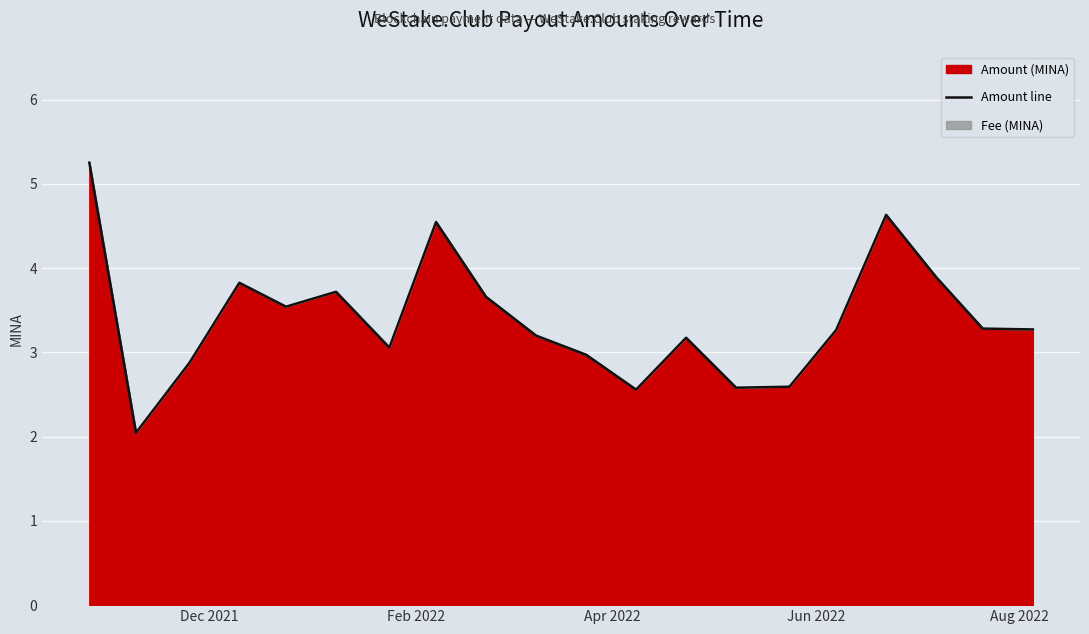

Reading right to left, transcribe all the data shown in this chart.

3.3	3.3	3.9	4.6	3.3	2.6	2.6	3.2	2.6	3.0	3.2	3.7	4.5	3.1	3.7	3.5	3.8	2.9	2.0	5.3